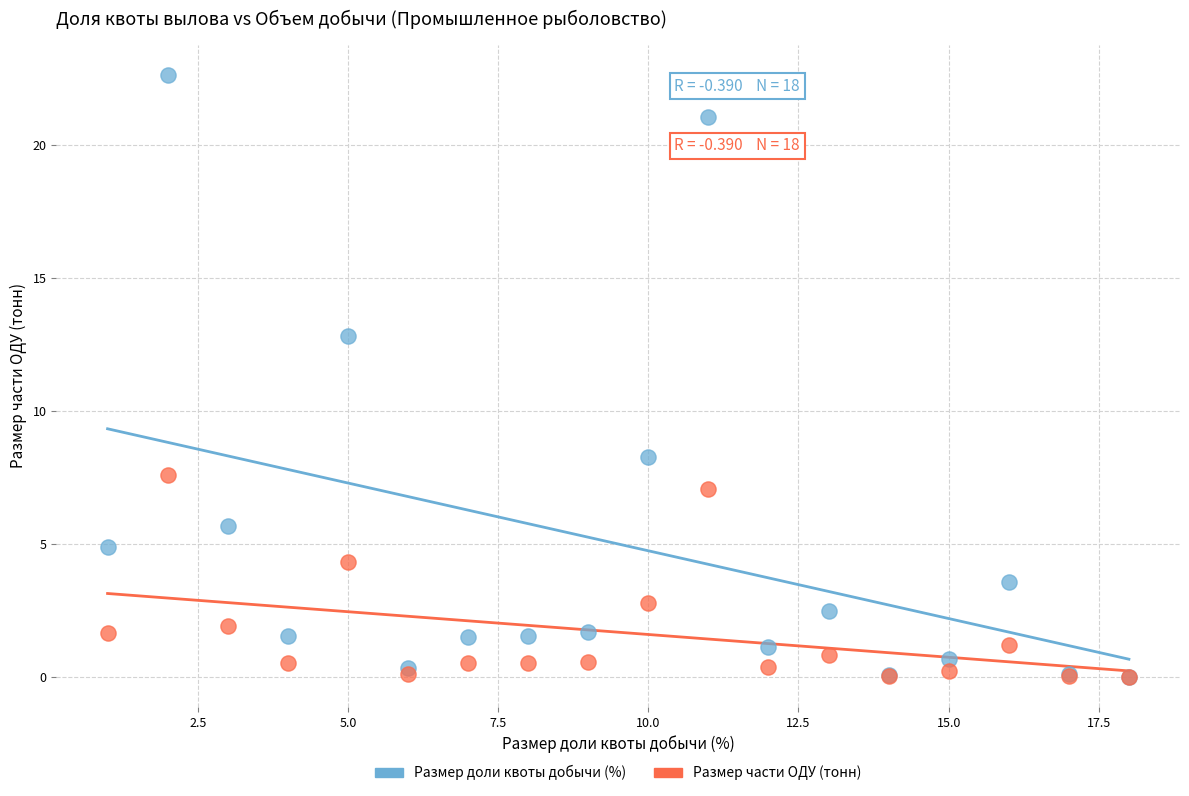

Across all series, what Y value is closest to 11?

12.8